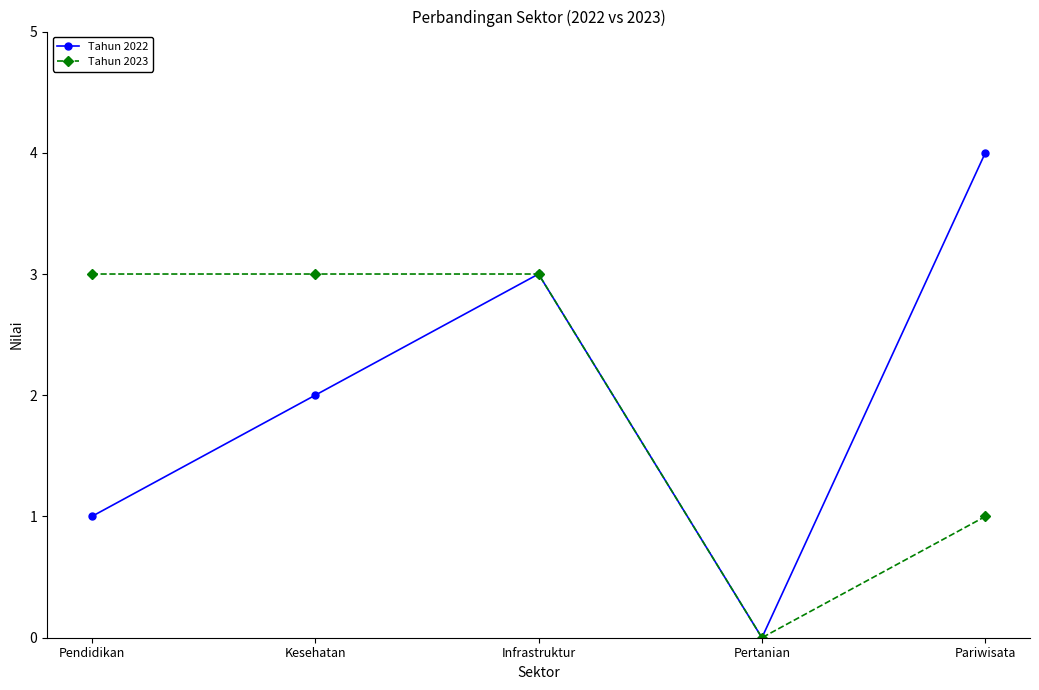

List the series in order of their peak value, lowest first.

Tahun 2023, Tahun 2022